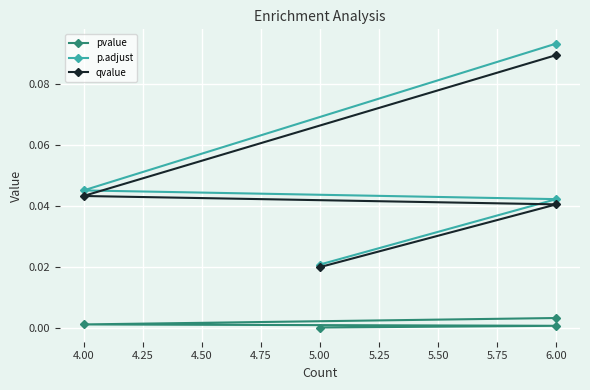

True or false: p.adjust and qvalue intersect in this chart.

False